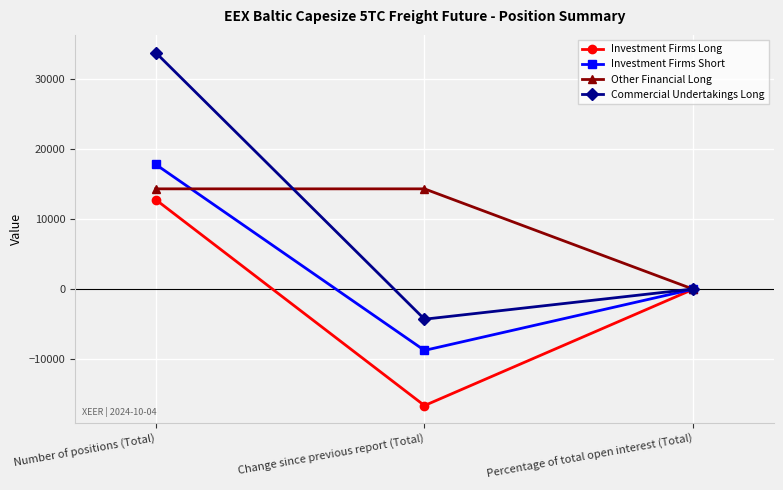

At which category does the chart reach its minimum across all series?

Change since previous report (Total)